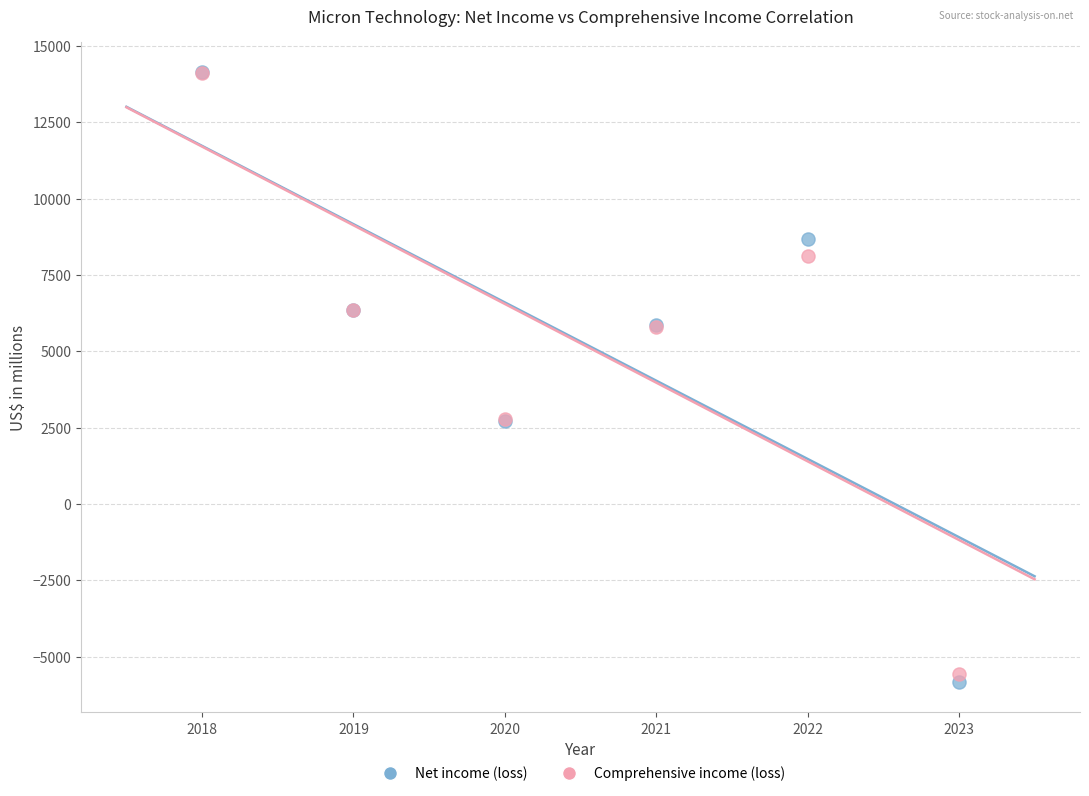

Which series reaches the minimum Y coordinate?

Net income (loss)